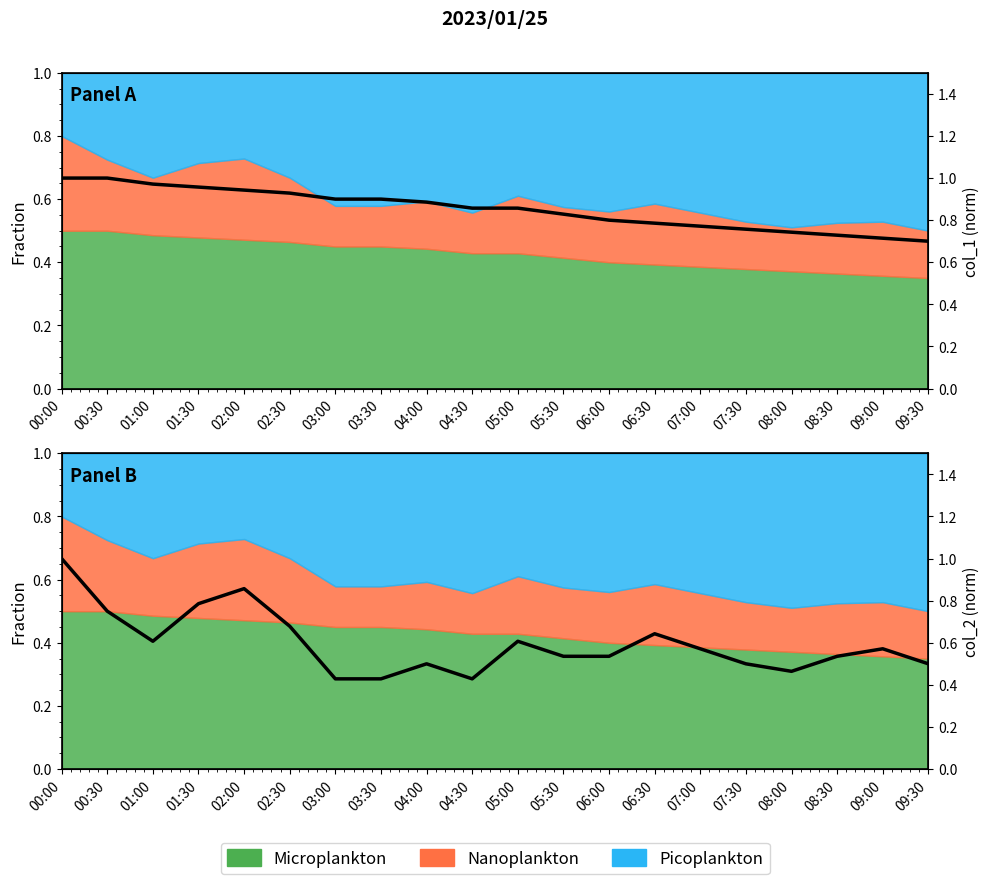

Reading left to right, extract all data points from this chart.

col_1: 00:00=1.0	00:30=1.0	01:00=1.0	01:30=1.0	02:00=0.9	02:30=0.9	03:00=0.9	03:30=0.9	04:00=0.9	04:30=0.9	05:00=0.9	05:30=0.8	06:00=0.8	06:30=0.8	07:00=0.8	07:30=0.8	08:00=0.7	08:30=0.7	09:00=0.7	09:30=0.7
col_2: 00:00=1.0	00:30=0.8	01:00=0.6	01:30=0.8	02:00=0.9	02:30=0.7	03:00=0.4	03:30=0.4	04:00=0.5	04:30=0.4	05:00=0.6	05:30=0.5	06:00=0.5	06:30=0.6	07:00=0.6	07:30=0.5	08:00=0.5	08:30=0.5	09:00=0.6	09:30=0.5